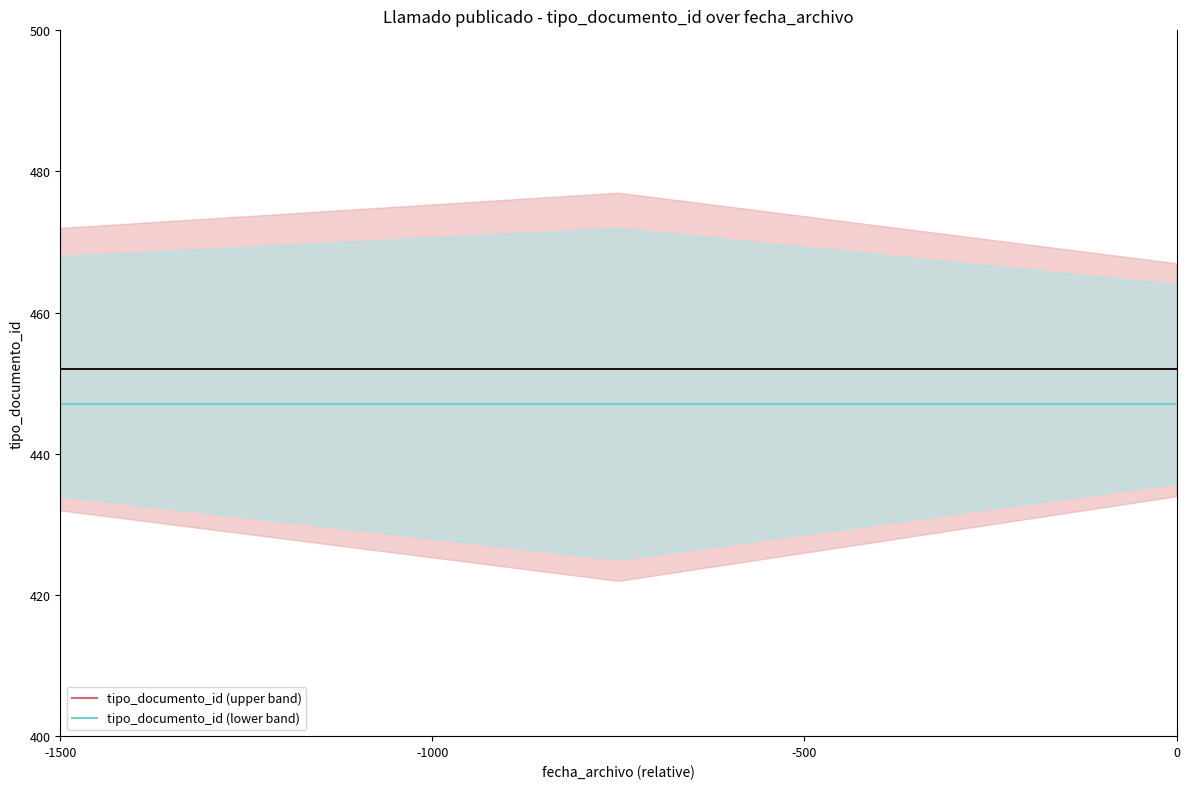

The value of tipo_documento_id (lower band) at 0 is 447. True or false?

True